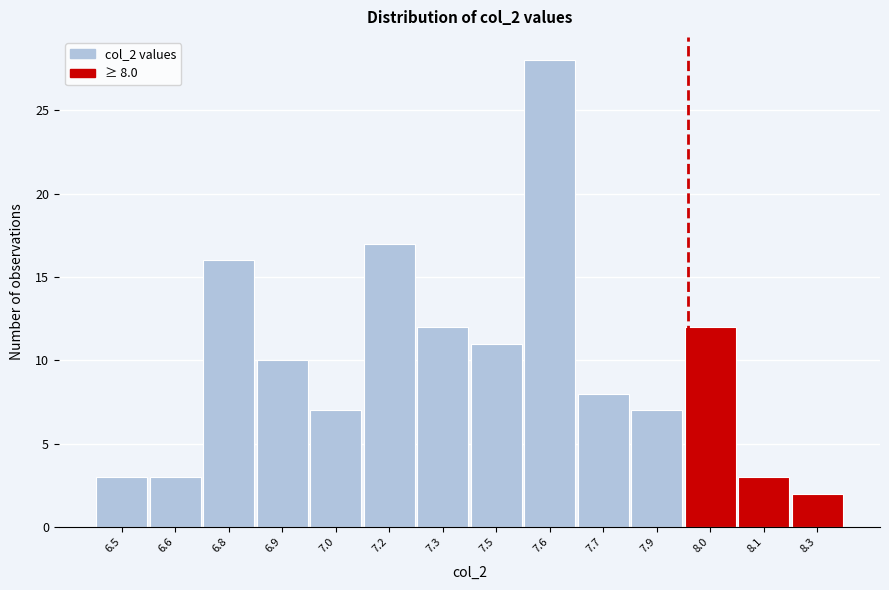

Reading right to left, list all the values displayed in this chart.

2	3	12	7	8	28	11	12	17	7	10	16	3	3